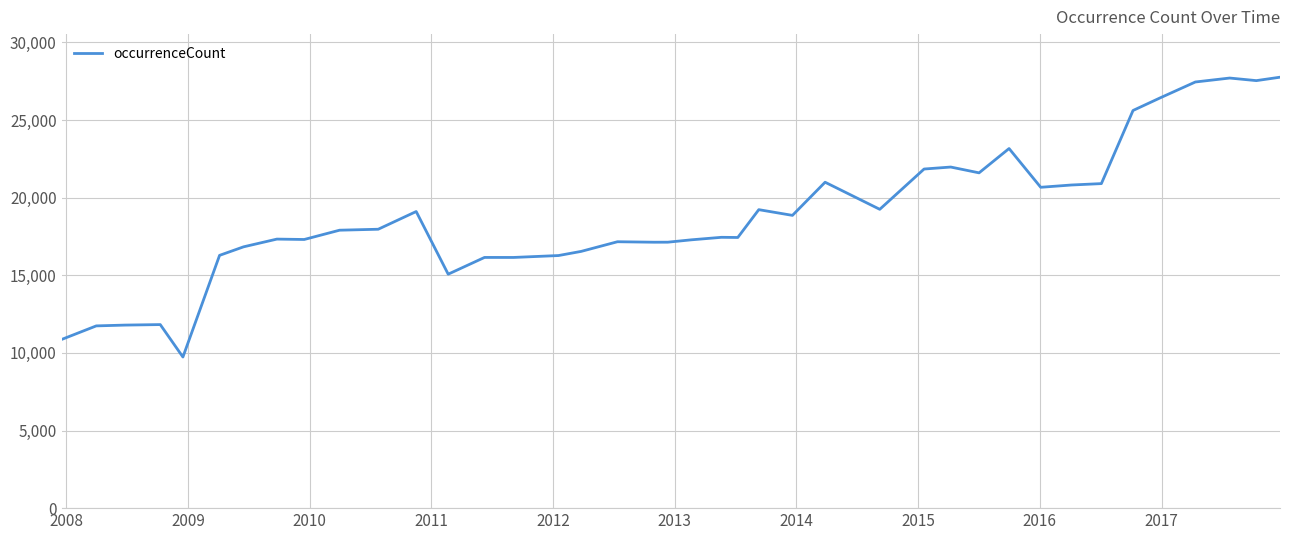

What is the difference between the maximum and minimum values?

18022